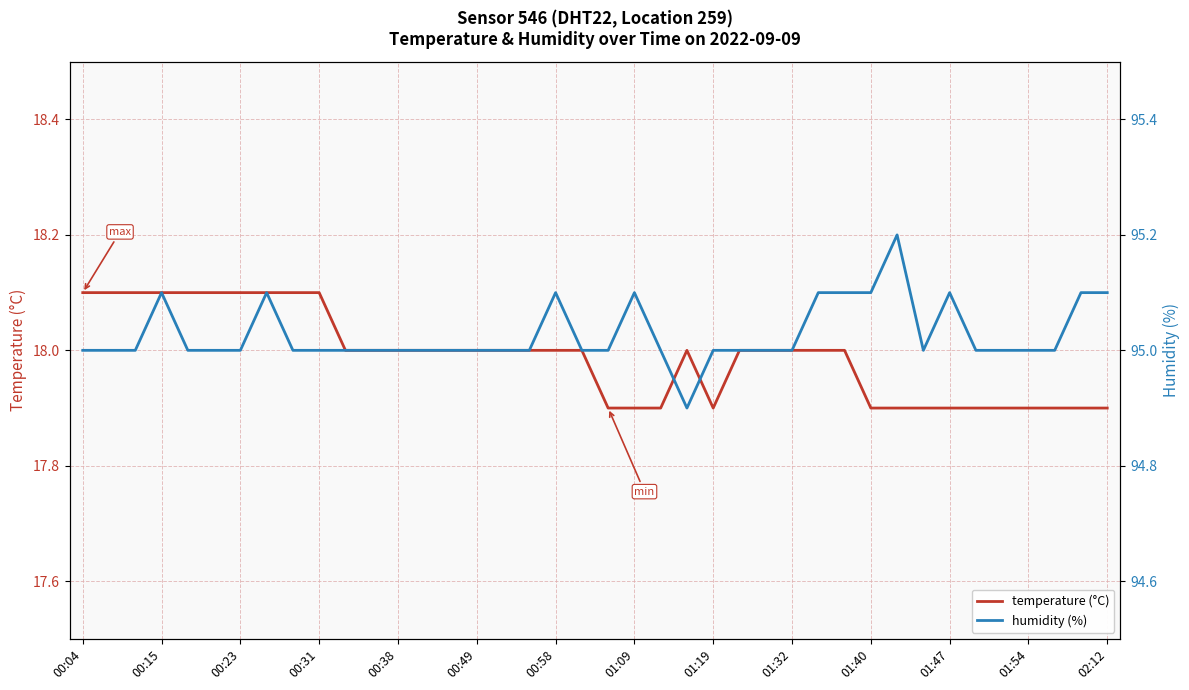

True or false: humidity (%) and temperature (°C) intersect in this chart.

False